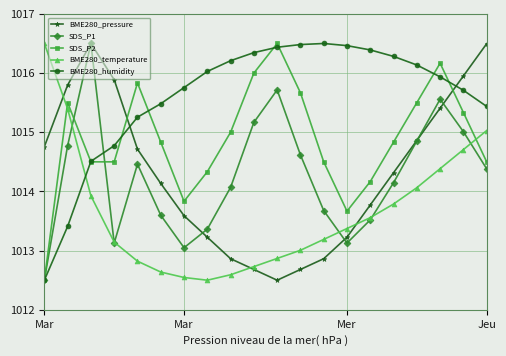

True or false: BME280_pressure and SDS_P1 intersect in this chart.

True